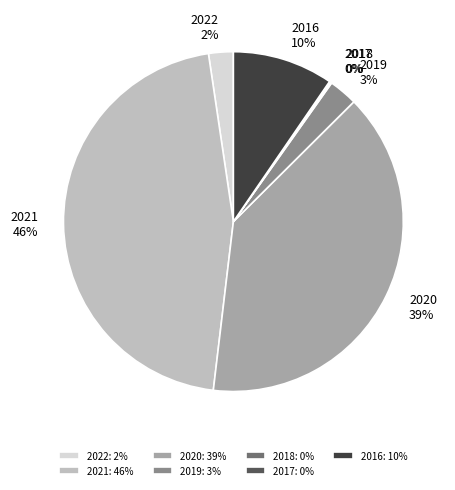

Does any single category account for the majority?

No